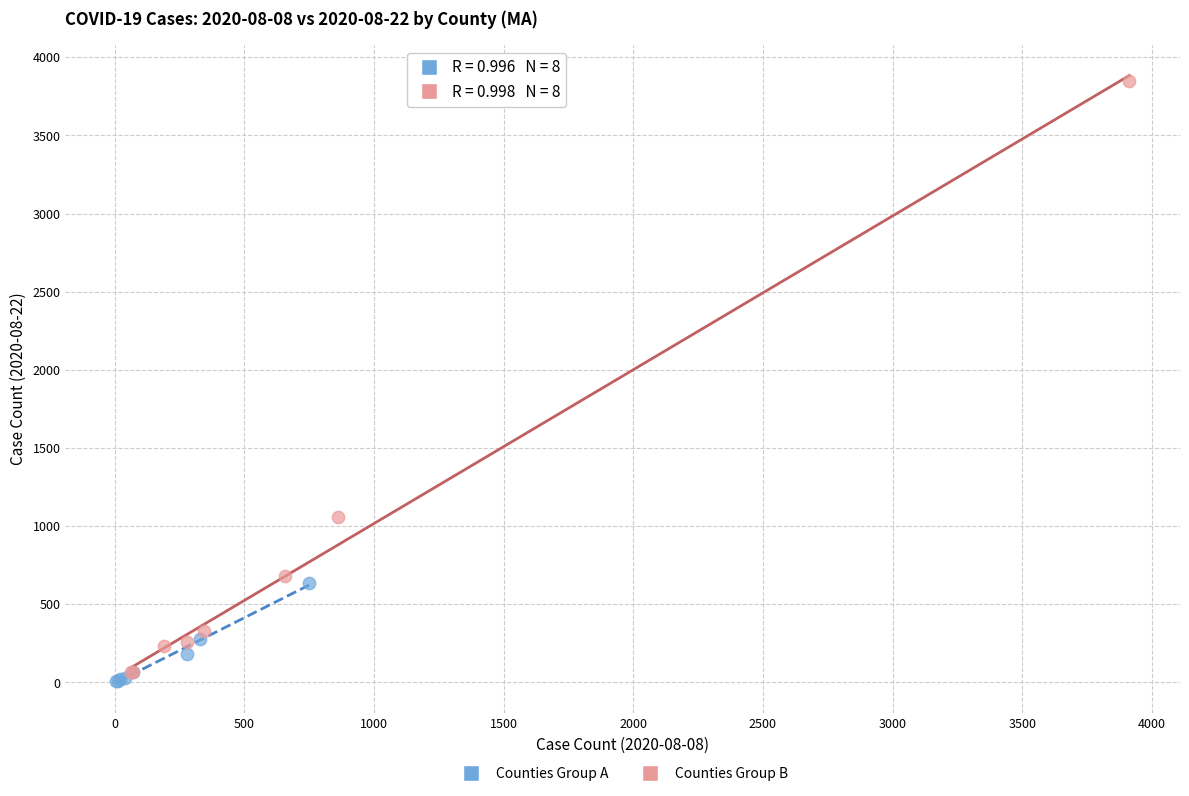

Which series has the widest spread of Y values?

Counties Group B